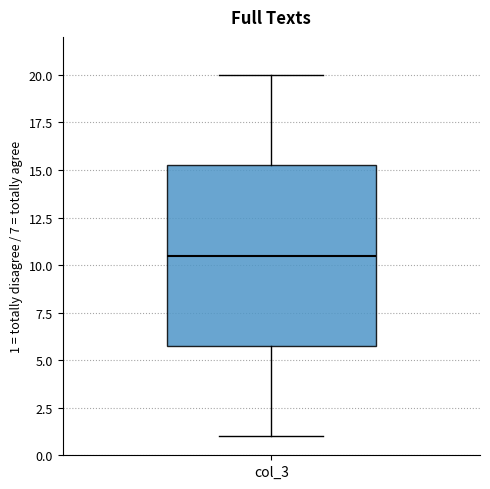

Transcribe this box plot: give where the median line is, the range the box spans, and where the two whiskers end, as read against the y-axis. The values are not printed on the chart, so give them approximately, as read against the axis.

median 10.5, box 6.0 to 15.5, whiskers 1.0 to 20.0